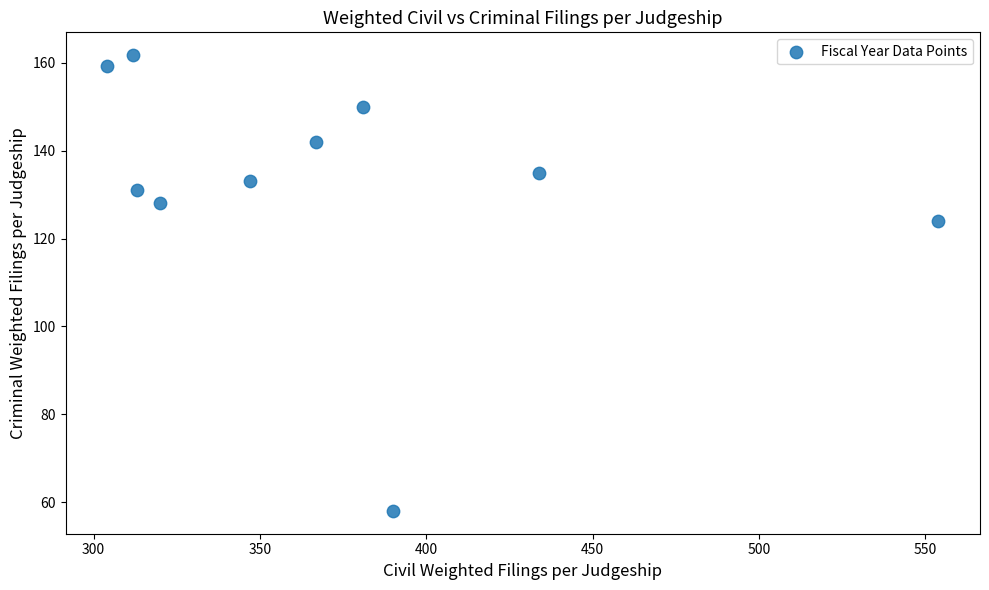

What is the range of X values (max minus min)?

250.0